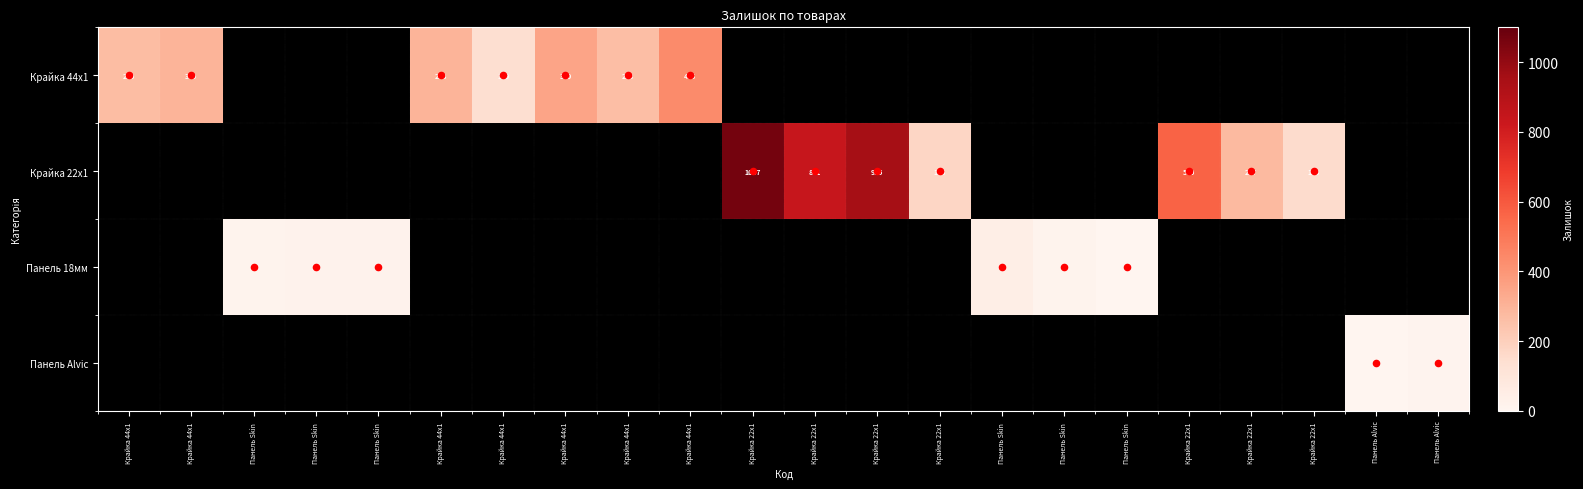

How many data points in Панель 18мм are above 21?

1